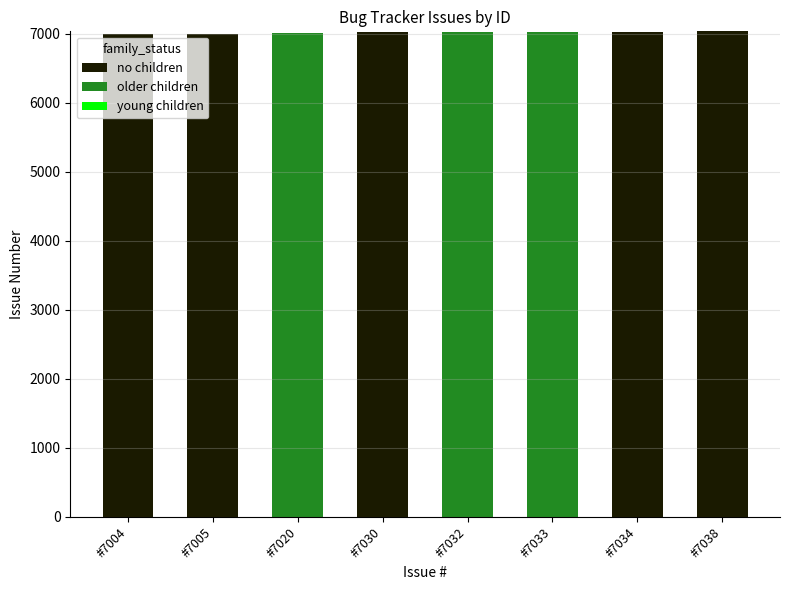

The no children series shows 0 at #7033. True or false?

True